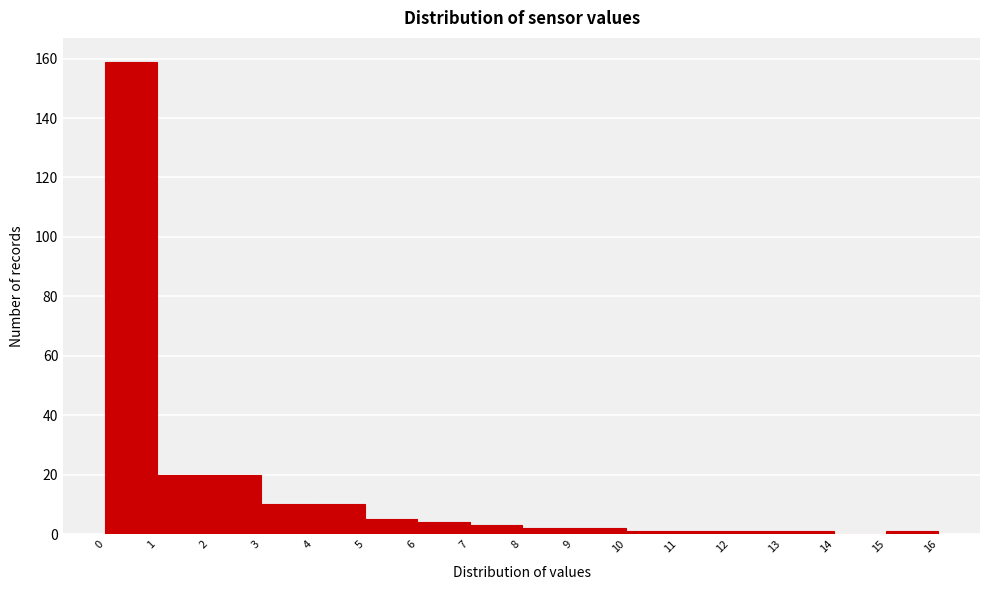

Reading left to right, transcribe this chart: for each bar, give the range it covers on the x-axis and its height. The values are not printed on the chart, so give them approximately, as read against the axis.

0 to 1: 160
1 to 2: 20
2 to 3: 20
3 to 4: 10
4 to 5: 10
5 to 6: 6
6 to 7: 4
7 to 8: 4
8 to 9: 2
9 to 10: 2
10 to 11: under 2
11 to 12: under 2
12 to 13: under 2
13 to 14: under 2
14 to 15: 0
15 to 16: under 2